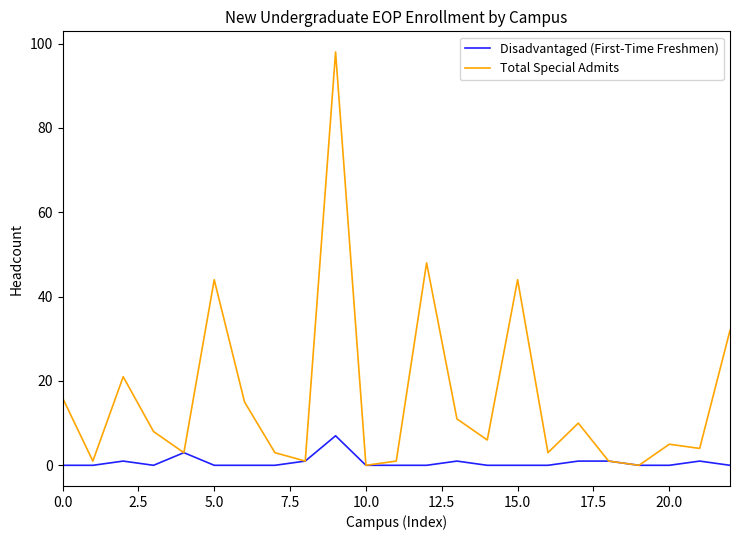

Reading left to right, transcribe all the data shown in this chart.

Disadvantaged (First-Time Freshmen): 0	0	1	0	3	0	0	0	1	7	0	0	0	1	0	0	0	1	1	0	0	1	0
Total Special Admits: 16	1	21	8	3	44	15	3	1	98	0	1	48	11	6	44	3	10	1	0	5	4	32